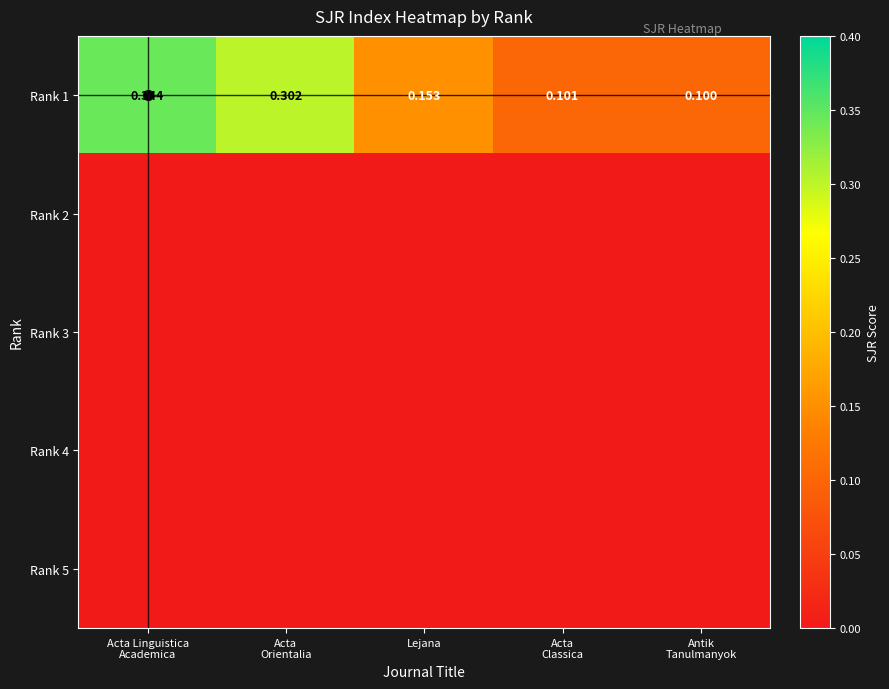

True or false: Rank 5 has a value of 0.0 at Acta Linguistica Academica.

True